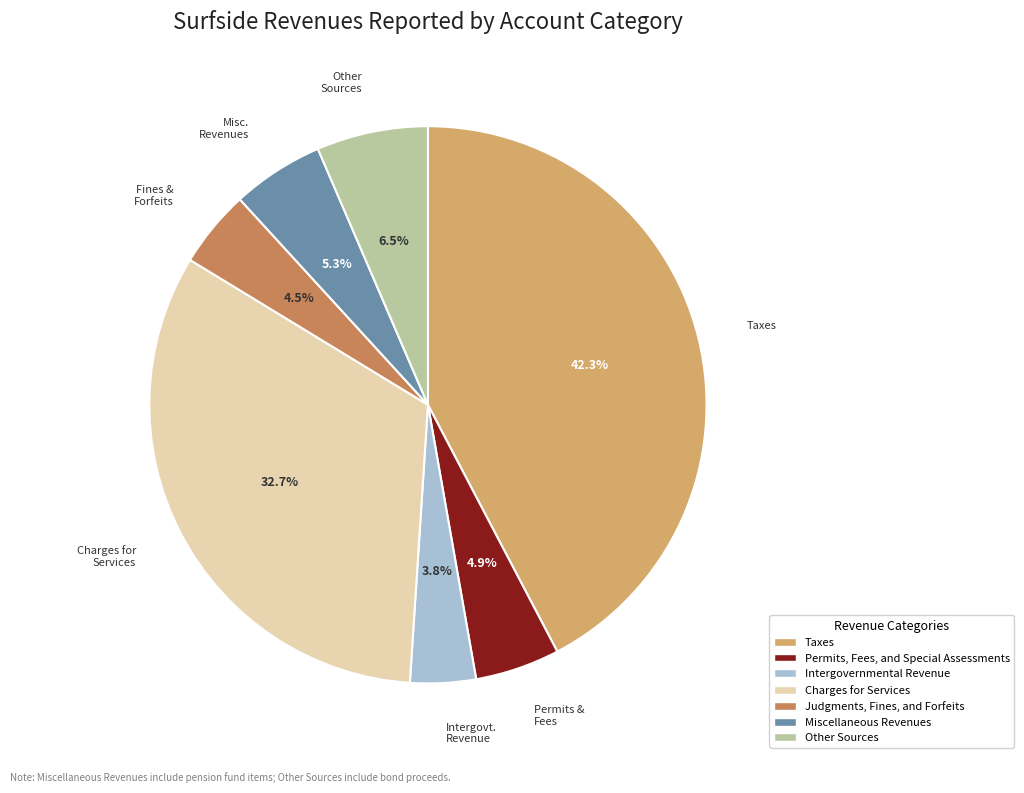

How many slices are in this pie chart?

7